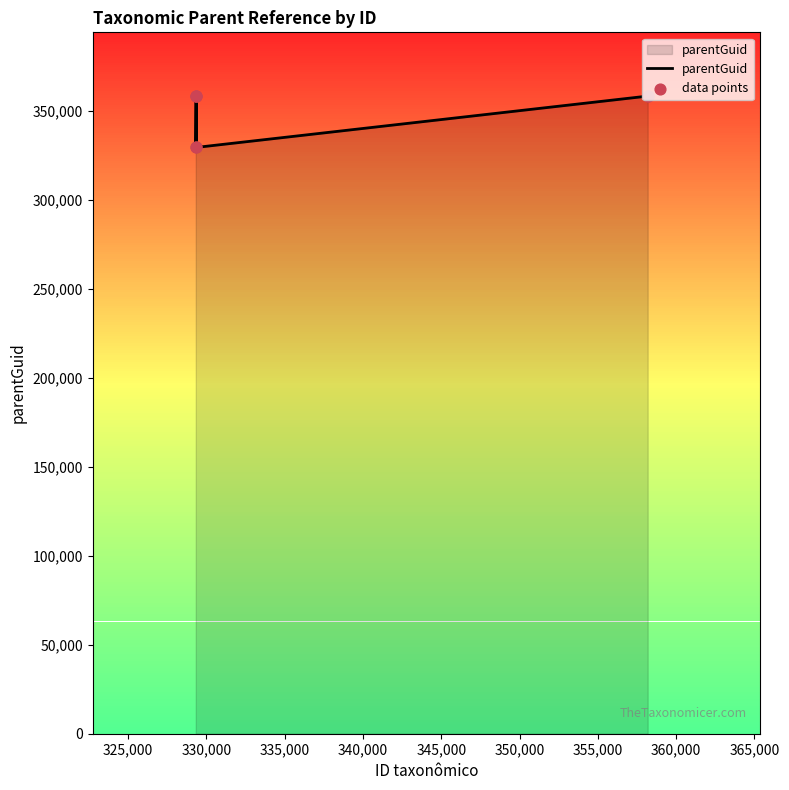

What is the smallest value displayed?

329321